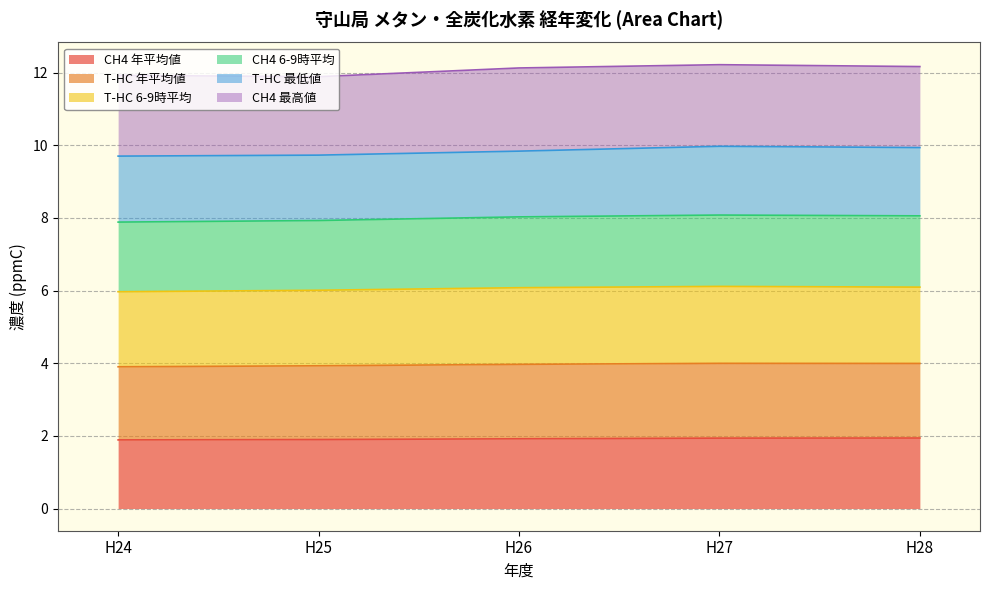

The value of CH4 年平均値 at H28 is 1.9. True or false?

True